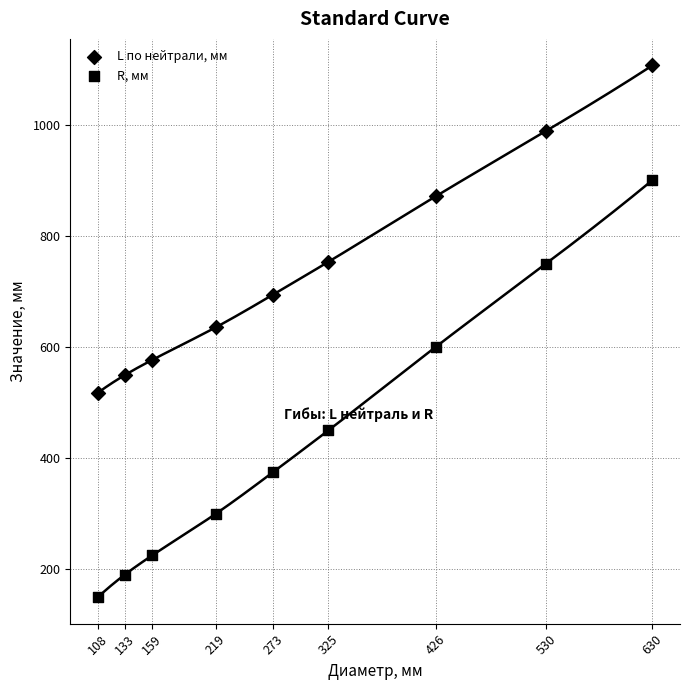

Count the number of points in this scatter plot.

18